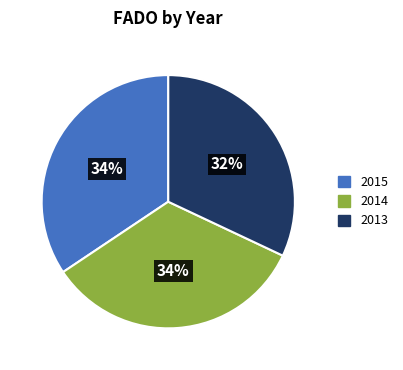

Do 2013 and 2014 together represent more than half of the pie?

Yes